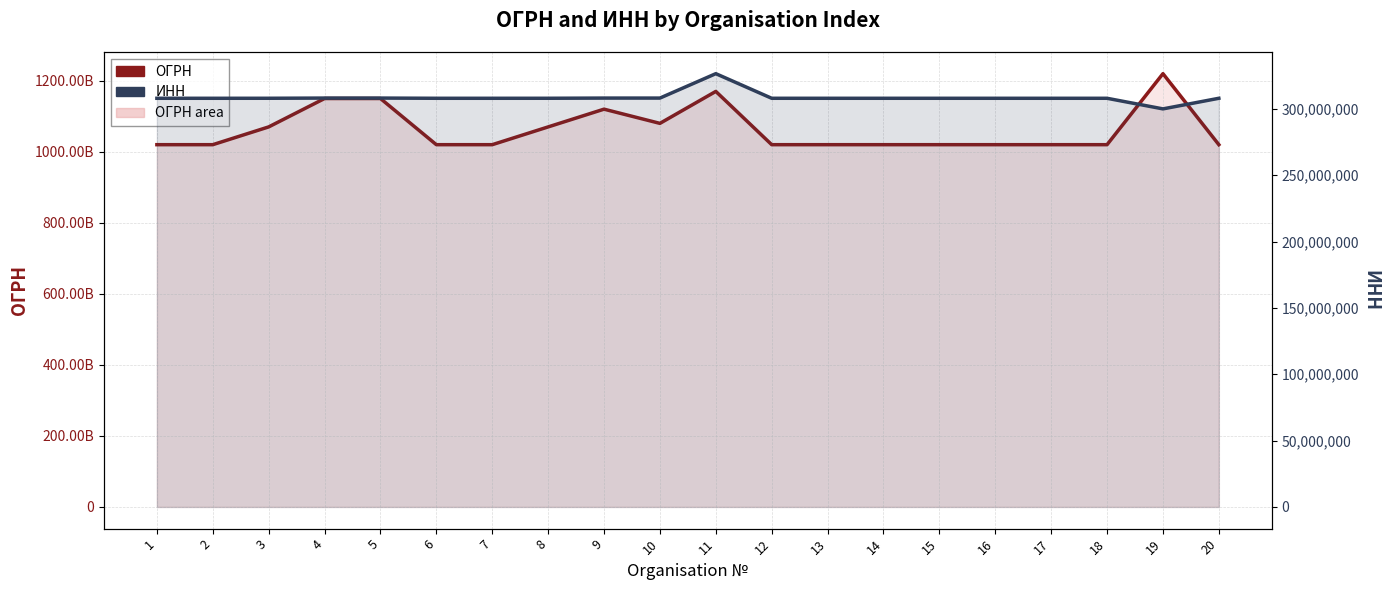

How many series are shown in this chart?

2